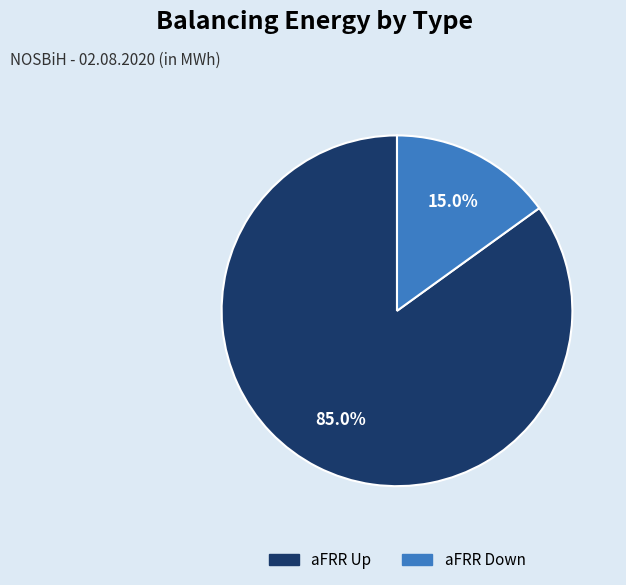

Does any single category account for the majority?

Yes